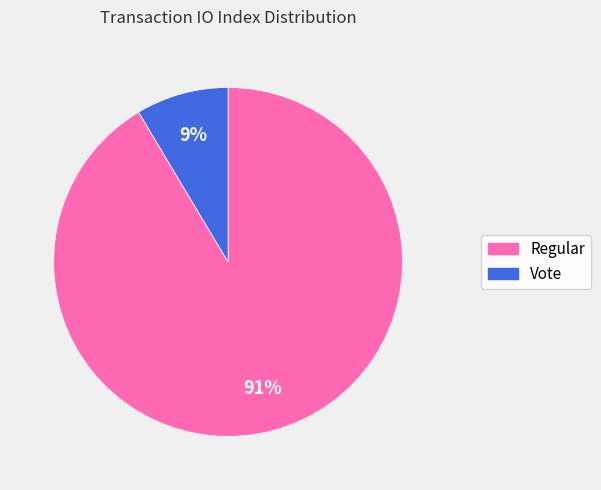

The Vote slice represents 9% of the pie. True or false?

True